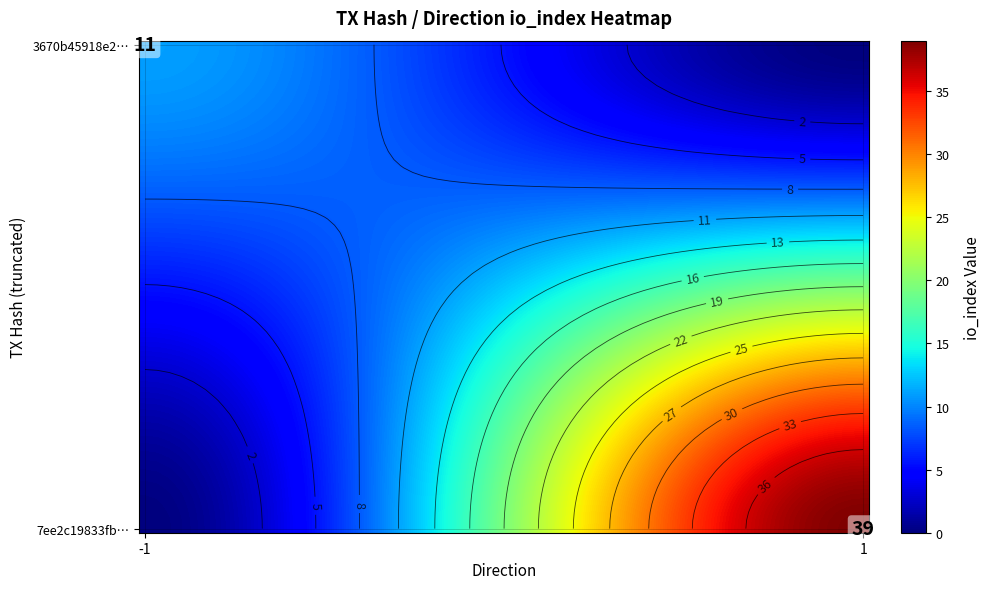

Reading left to right, extract all data points from this chart.

3670b45918e288fa2cb36fb32fb5196537812df: -1	11
7ee2c19833fbe4d509fa167a6a162c3e9117d39: 1	39